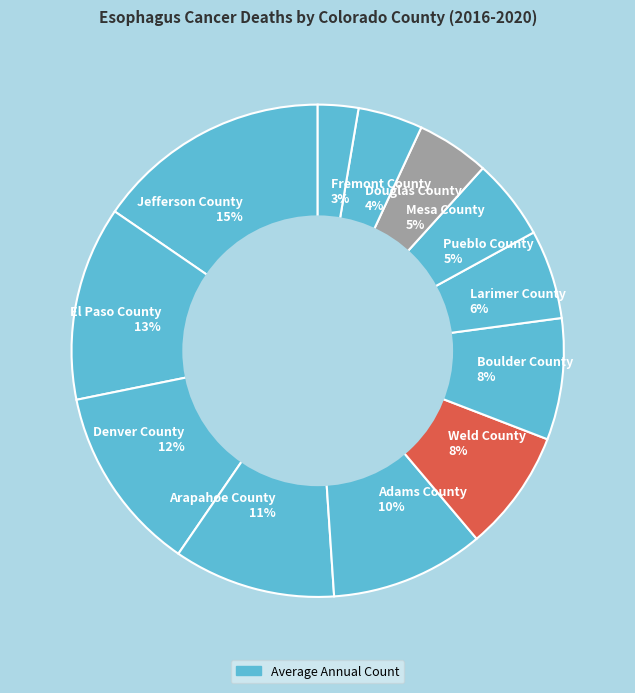

To the nearest percent, what is the combined percentage of Weld County 8% and Arapahoe County 11%?

19%